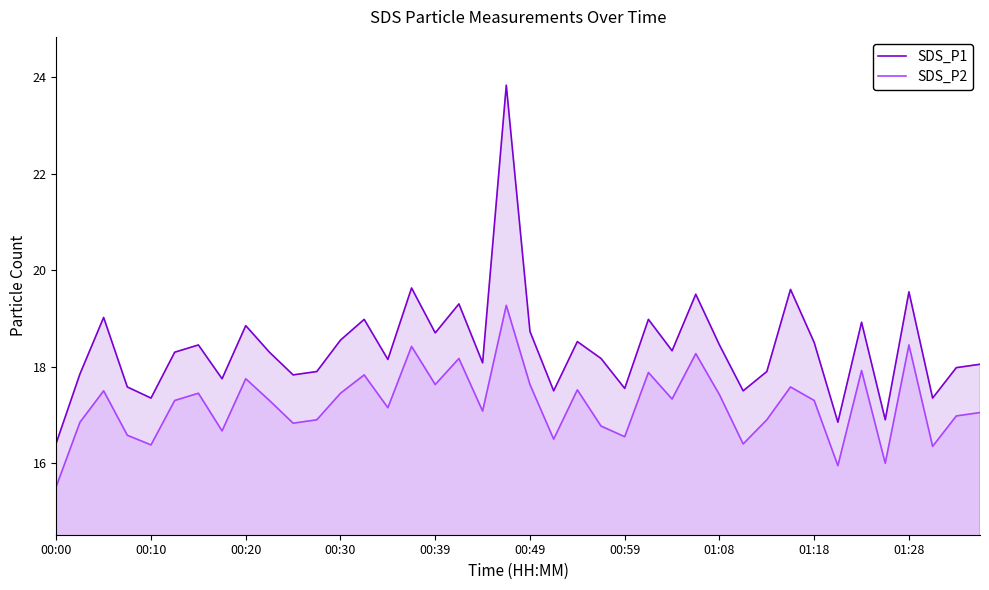

What is the greatest value displayed?

23.8